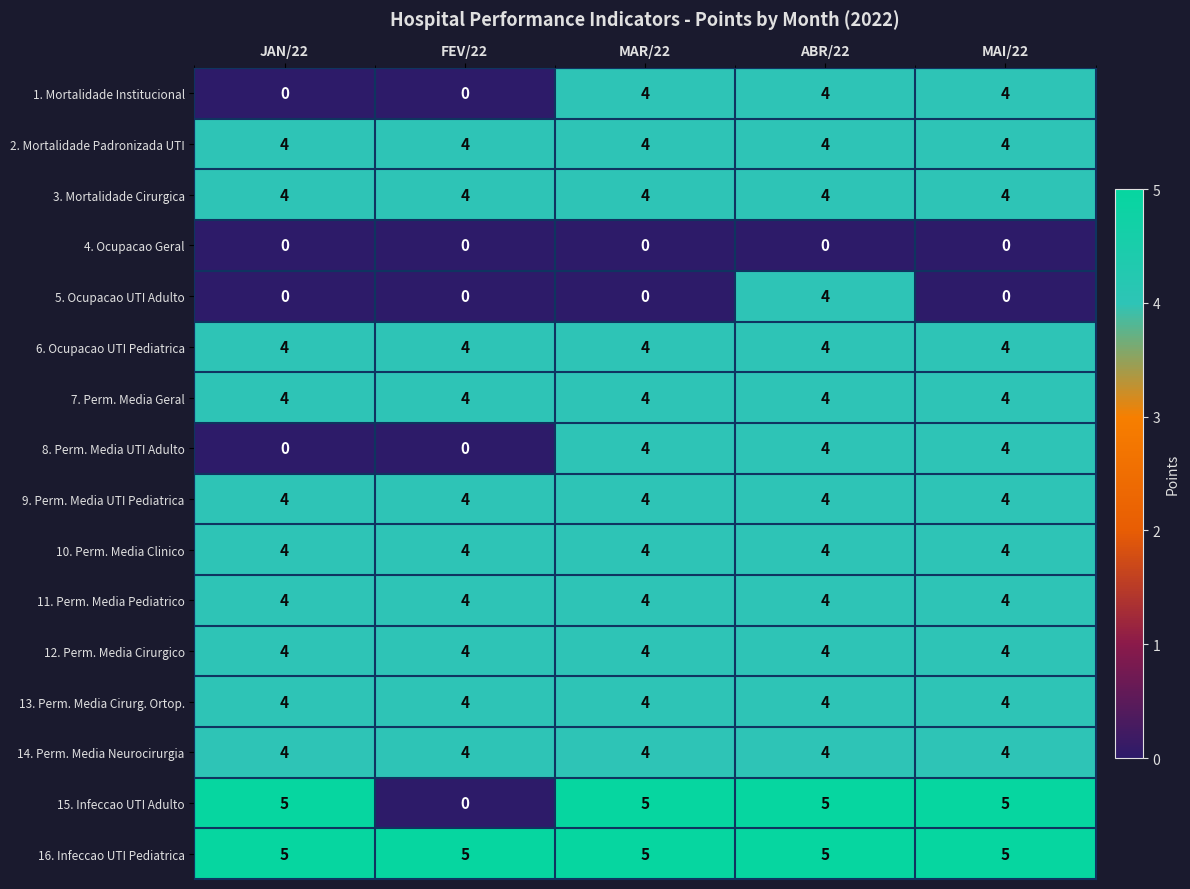

Which series has the widest spread of values?

15. Infeccao UTI Adulto